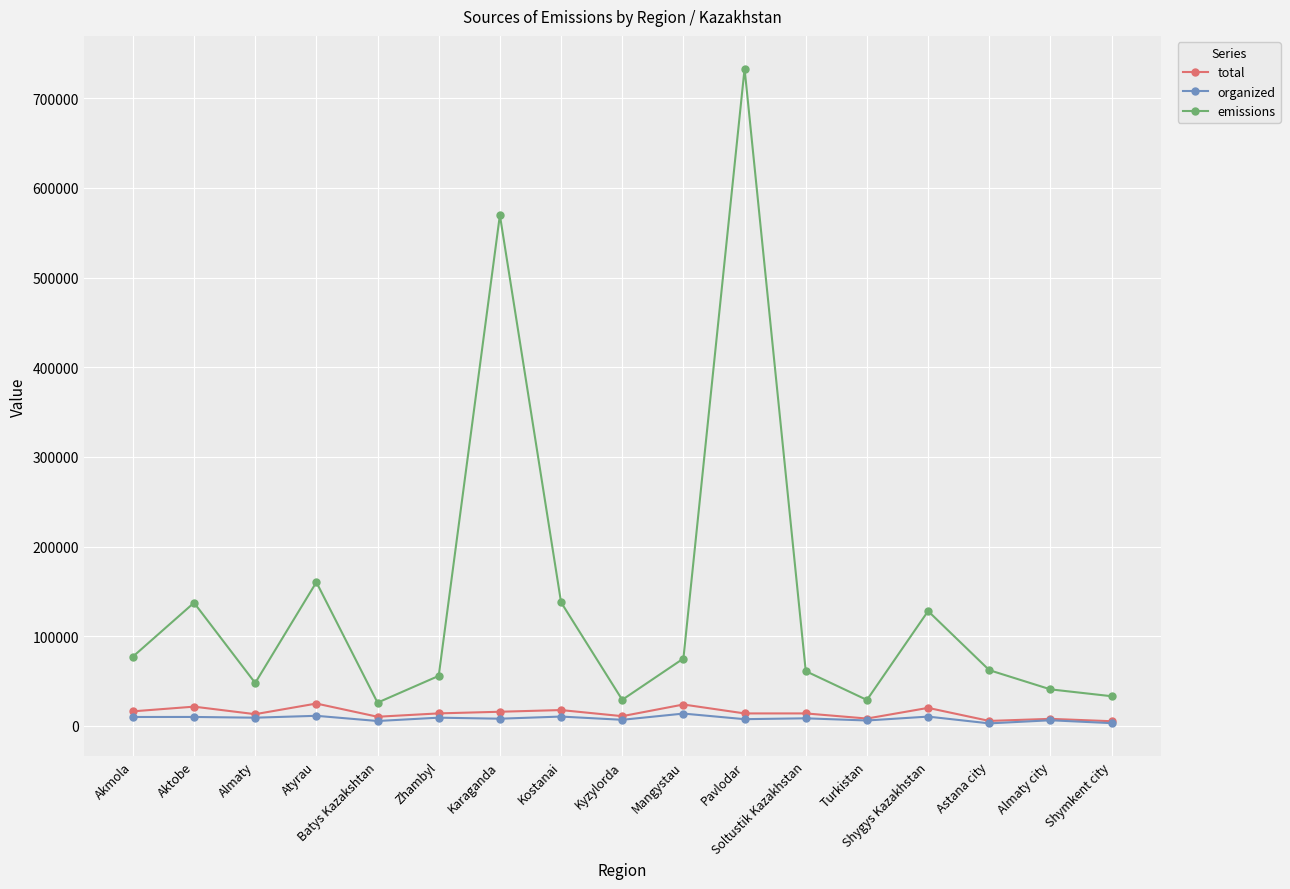

What is the minimum value shown in the chart?

2873.0